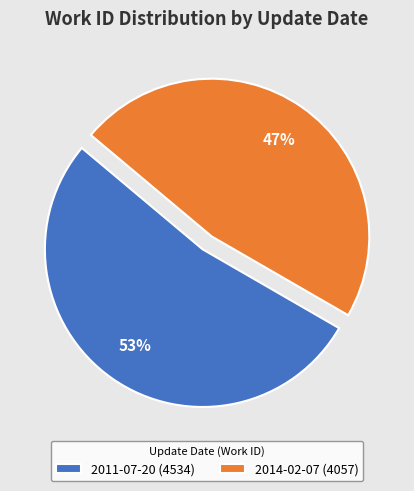

Do 2014-02-07 (4057) and 2011-07-20 (4534) together represent more than half of the pie?

Yes